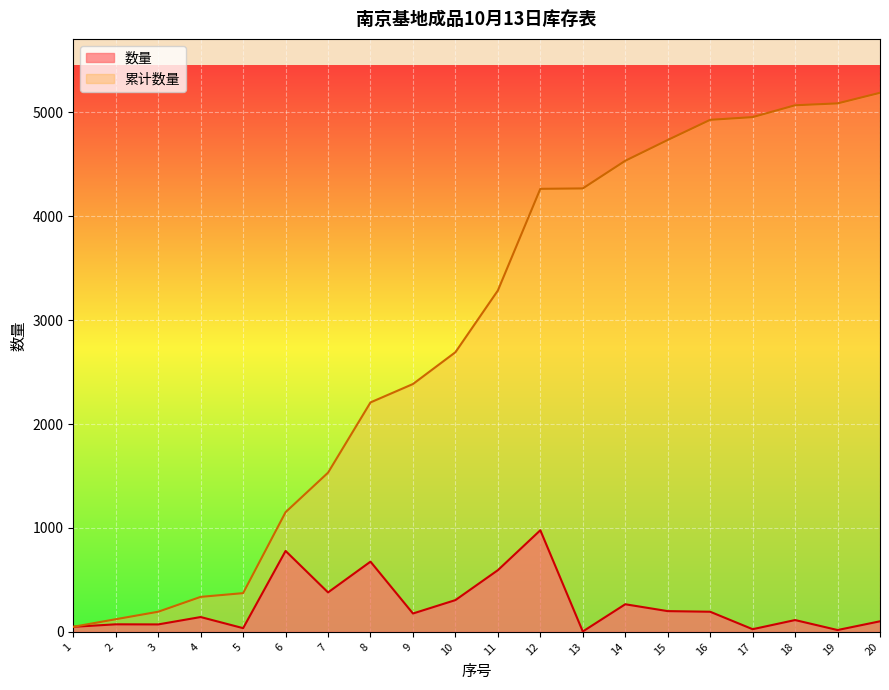

Reading left to right, extract all data points from this chart.

数量: 1=49	2=73	3=72	4=143	5=36	6=779	7=380	8=676	9=177	10=306	11=594	12=978	13=4	14=266	15=200	16=194	17=26	18=114	19=18	20=102
累计数量: 1=49	2=122	3=194	4=337	5=373	6=1152	7=1532	8=2208	9=2385	10=2691	11=3285	12=4263	13=4267	14=4533	15=4733	16=4927	17=4953	18=5067	19=5085	20=5187